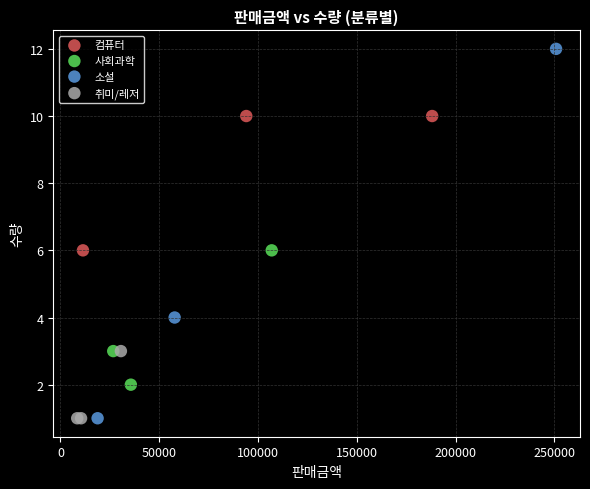

What are all the series names shown in the legend?

컴퓨터, 사회과학, 소설, 취미/레저